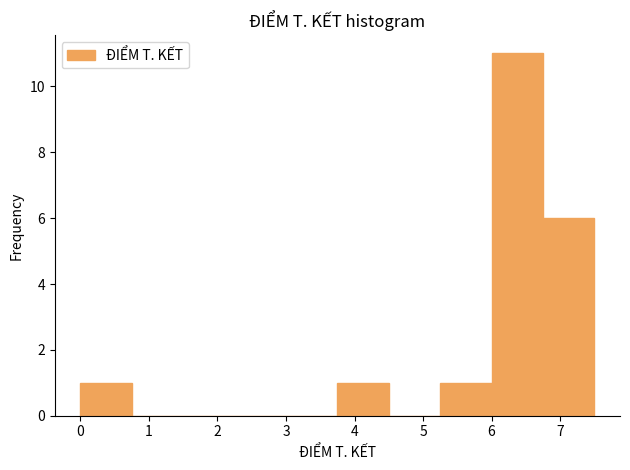

Reading left to right, transcribe this chart: for each bar, give the range it covers on the x-axis and its height. Neither the bar edges nor the heights are printed on the chart, so give them approximately, as read against the axes.

0.00 to 0.75: 1
0.75 to 1.50: 0
1.50 to 2.25: 0
2.25 to 3.00: 0
3.00 to 3.75: 0
3.75 to 4.50: 1
4.50 to 5.25: 0
5.25 to 6.00: 1
6.00 to 6.75: 11
6.75 to 7.50: 6